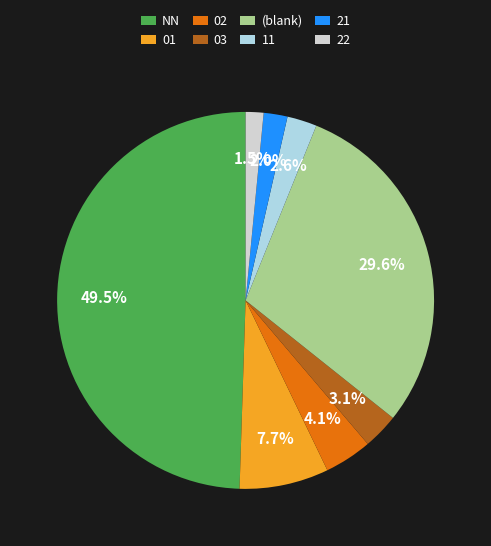

Is it true that 03 is 12% of the pie?

False